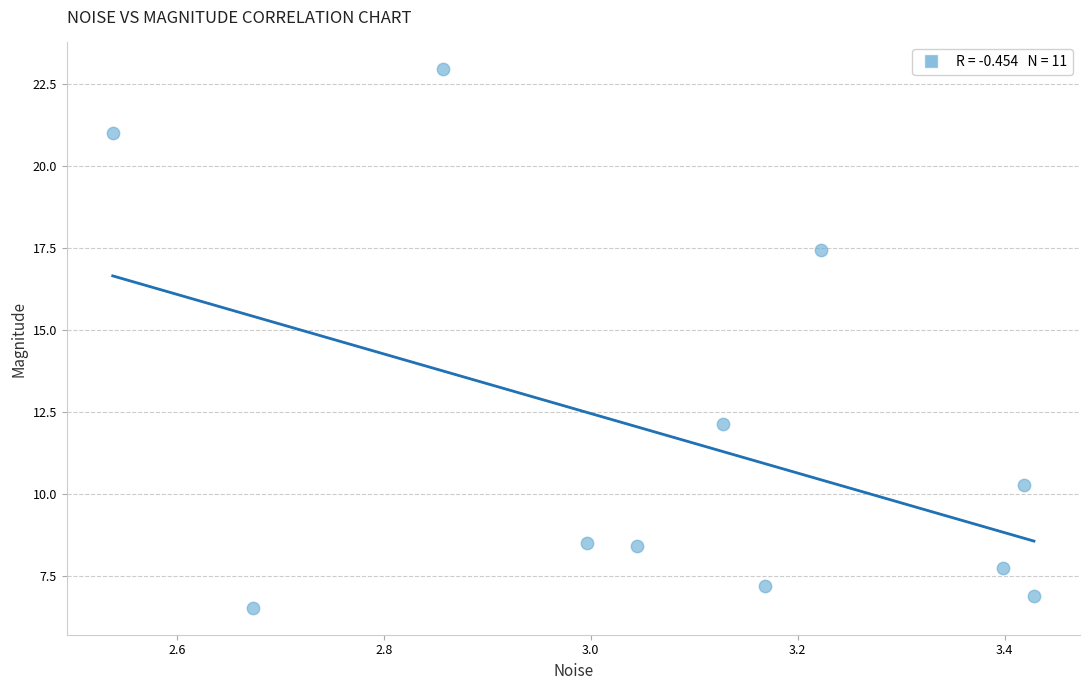

What Y value in the scatter plot is closest to 14?

12.1